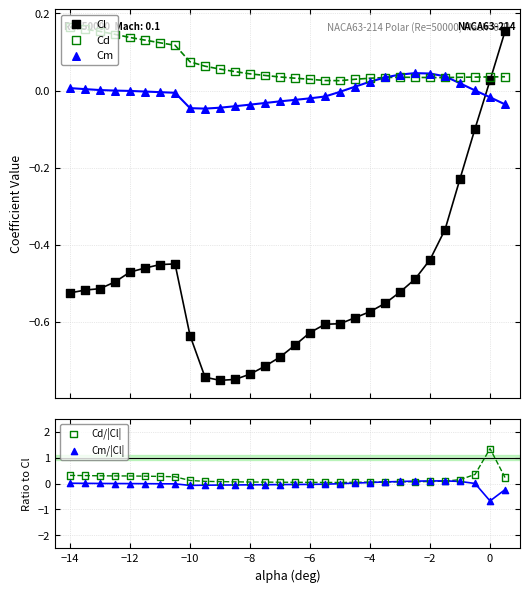

What are all the series names shown in the legend?

Cl, Cd, Cm, Cd/|Cl|, Cm/|Cl|